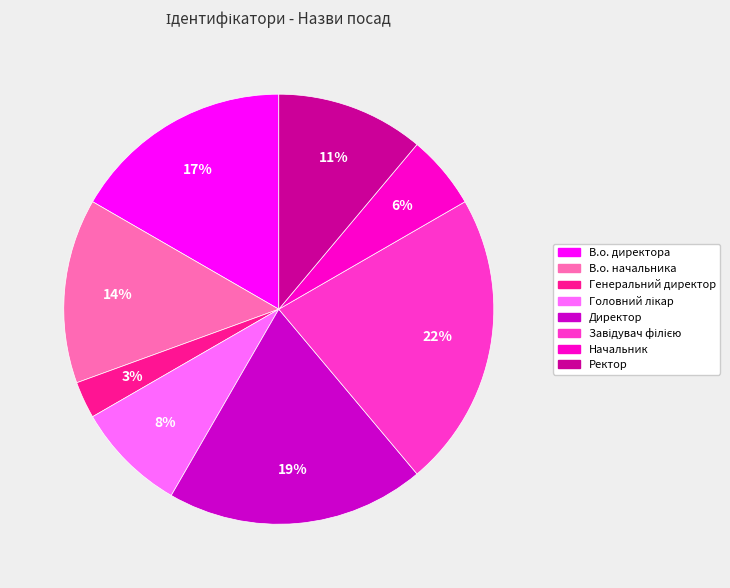

To the nearest percent, what is the difference between the largest and smallest slice percentages?

19%